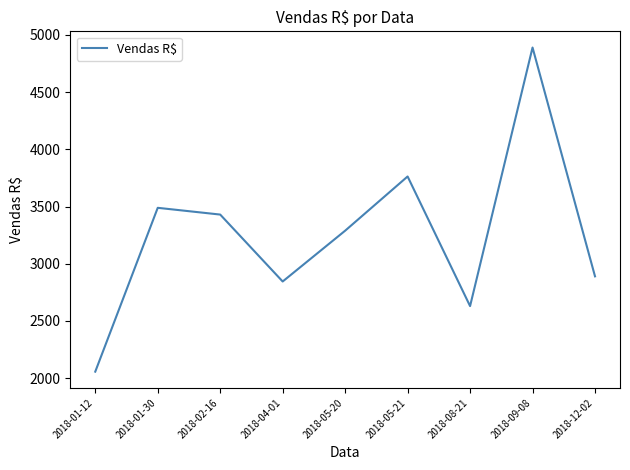

What is the difference between the maximum and minimum values?

2833